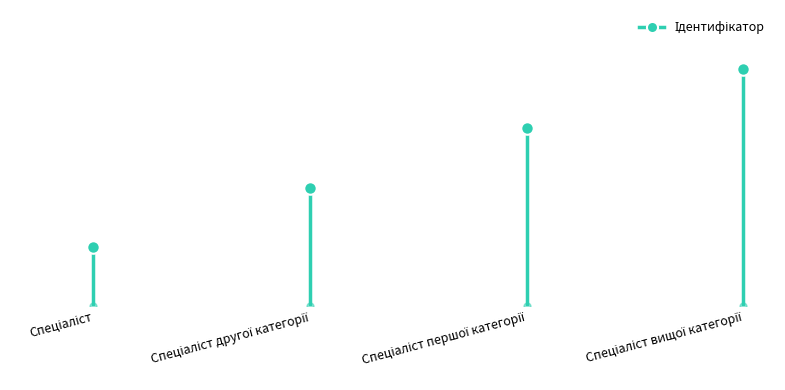

What is the sum of the values at Спеціаліст першої категорії and Спеціаліст?

4